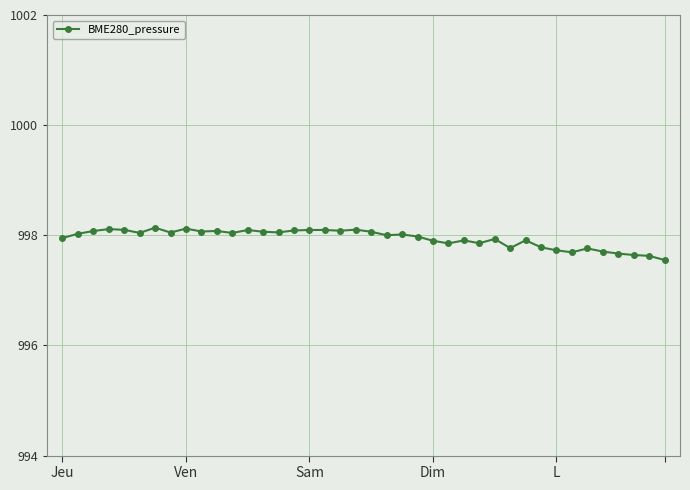

True or false: there are more than 0 points higher than both neighbors.

True